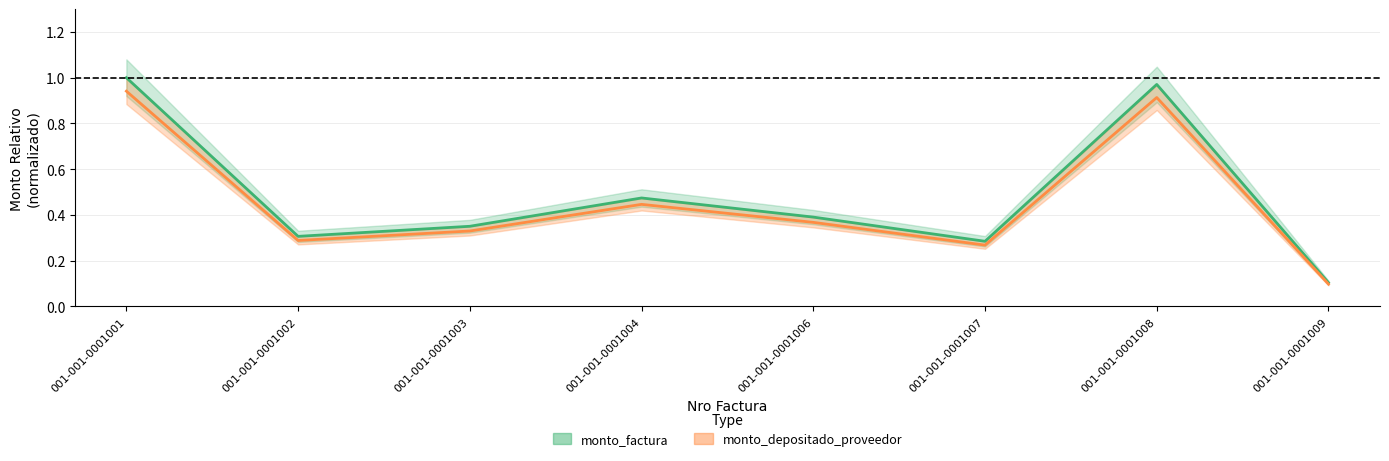

At which category does monto_depositado_proveedor reach its first local valley?

001-001-0001002